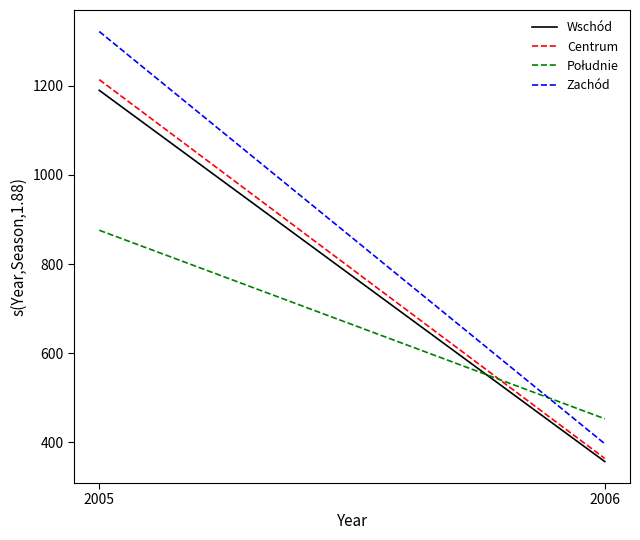

List the labels in order of Centrum value, smallest first.

2006, 2005